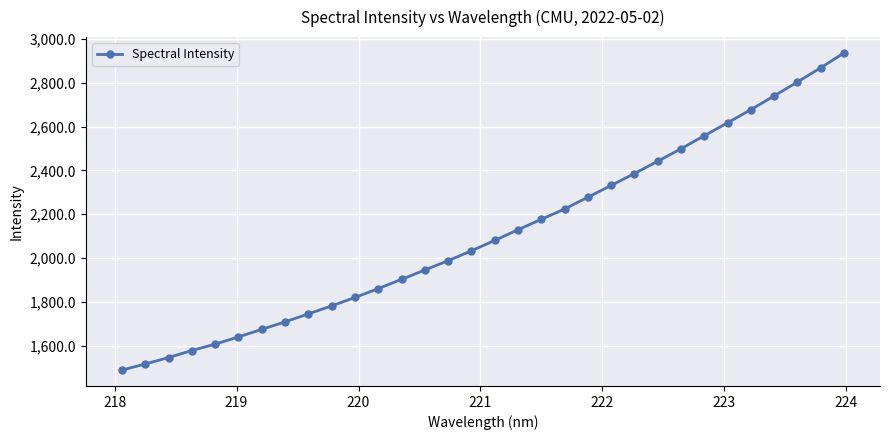

What is the smallest value displayed?

1488.6